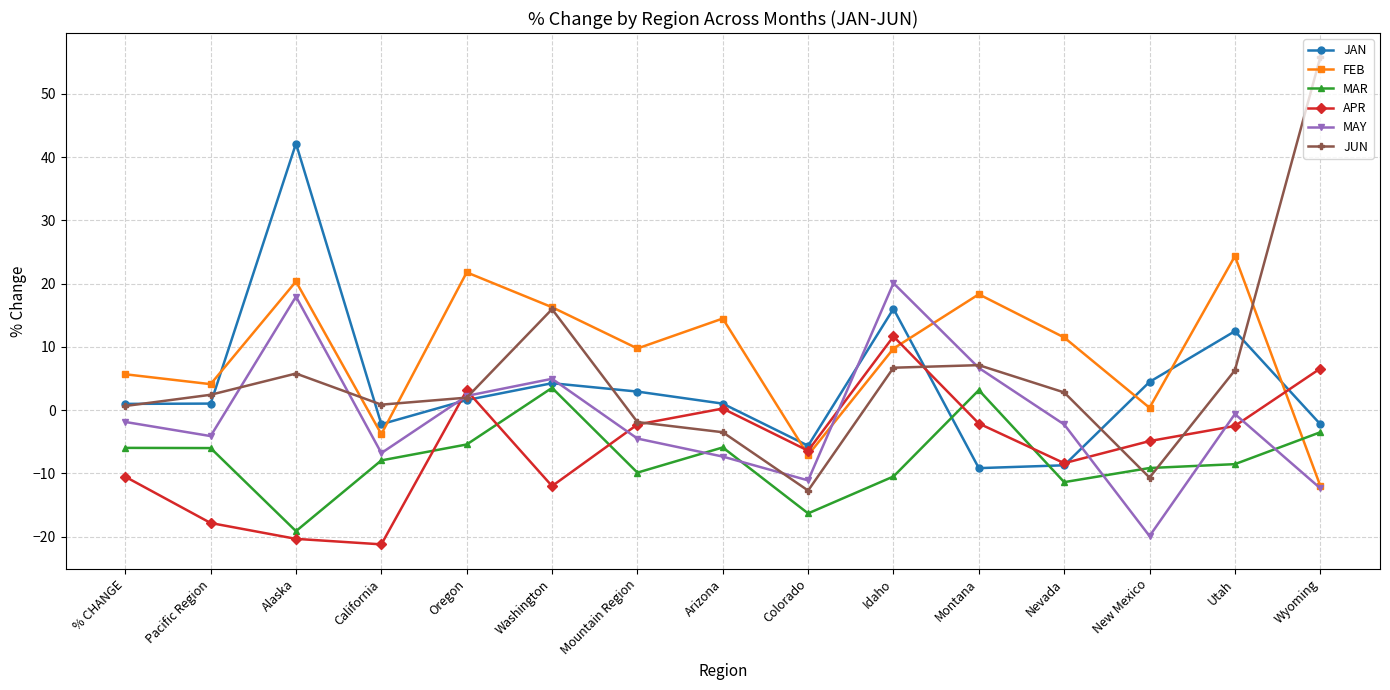

What is the difference between the highest and lowest values at Mountain Region?

19.6